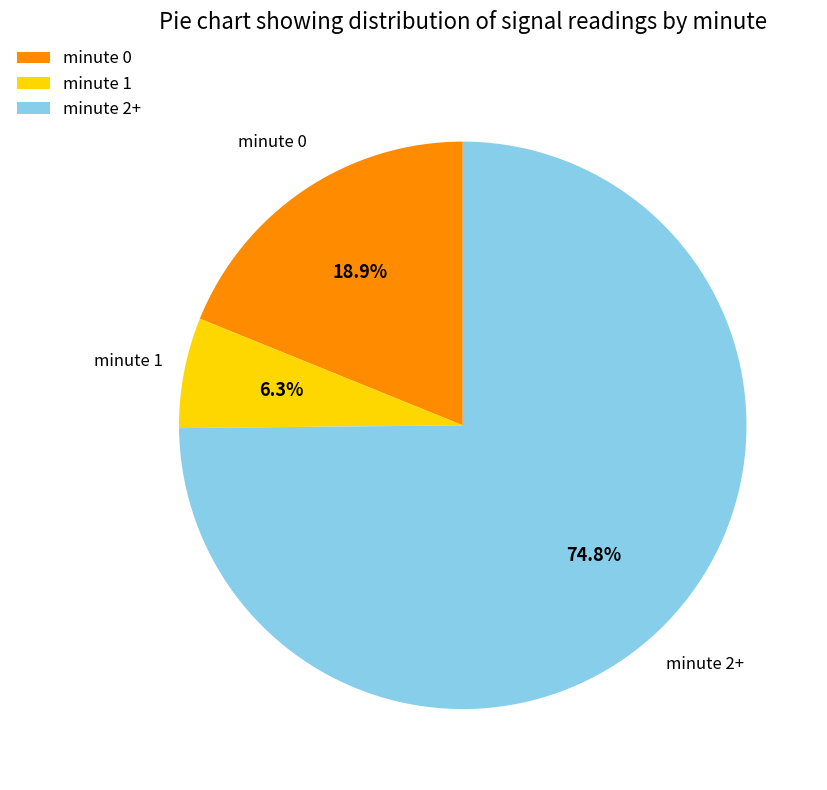

What is the total percentage of minute 2+ and minute 0?

93.7%